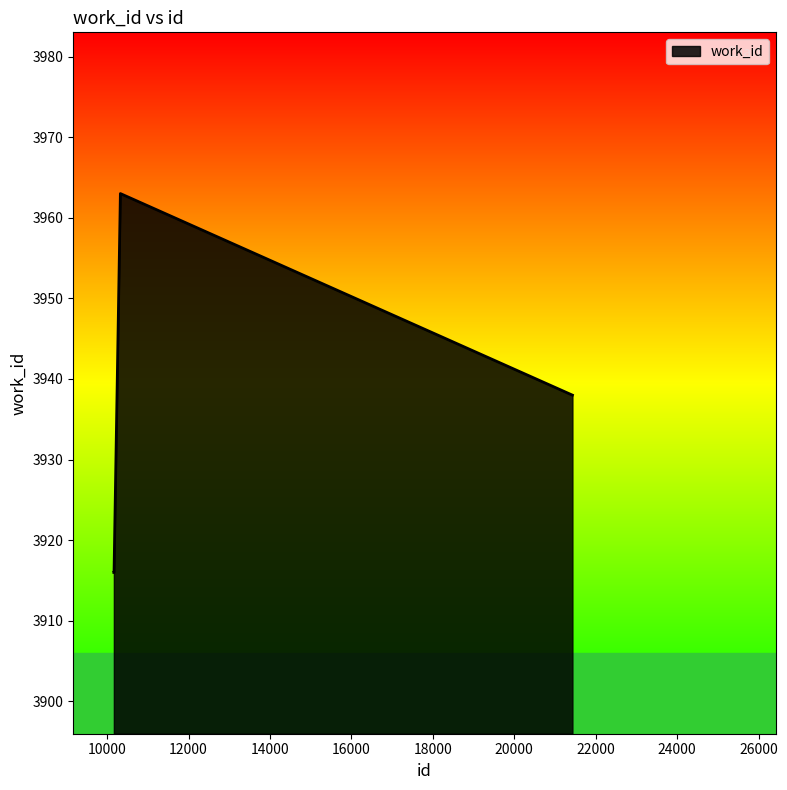

Count the number of categories in the chart.

4